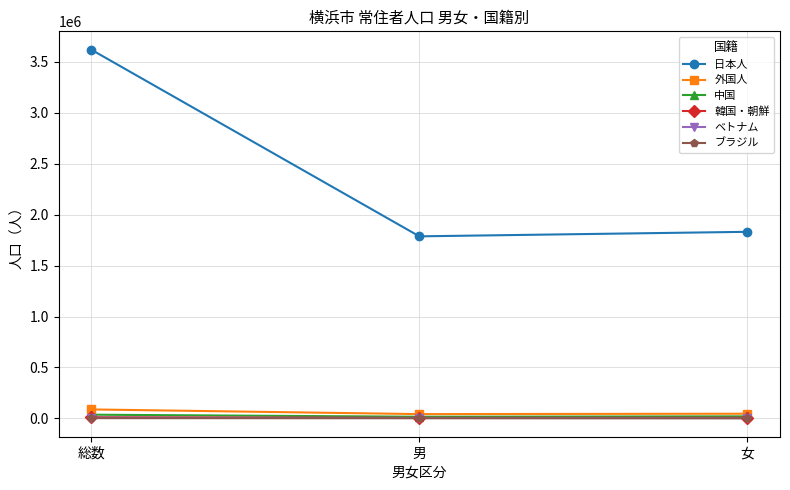

What are all the series names shown in the legend?

日本人, 外国人, 中国, 韓国・朝鮮, ベトナム, ブラジル